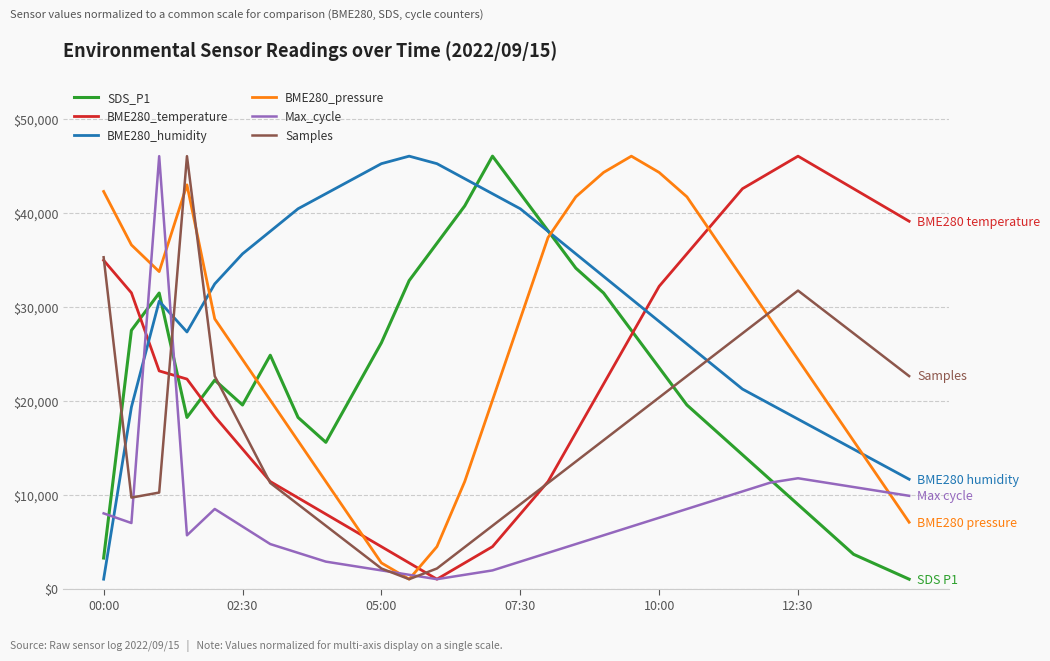

In BME280_temperature, how many points are lower than both neighbors (excluding endpoints)?

1